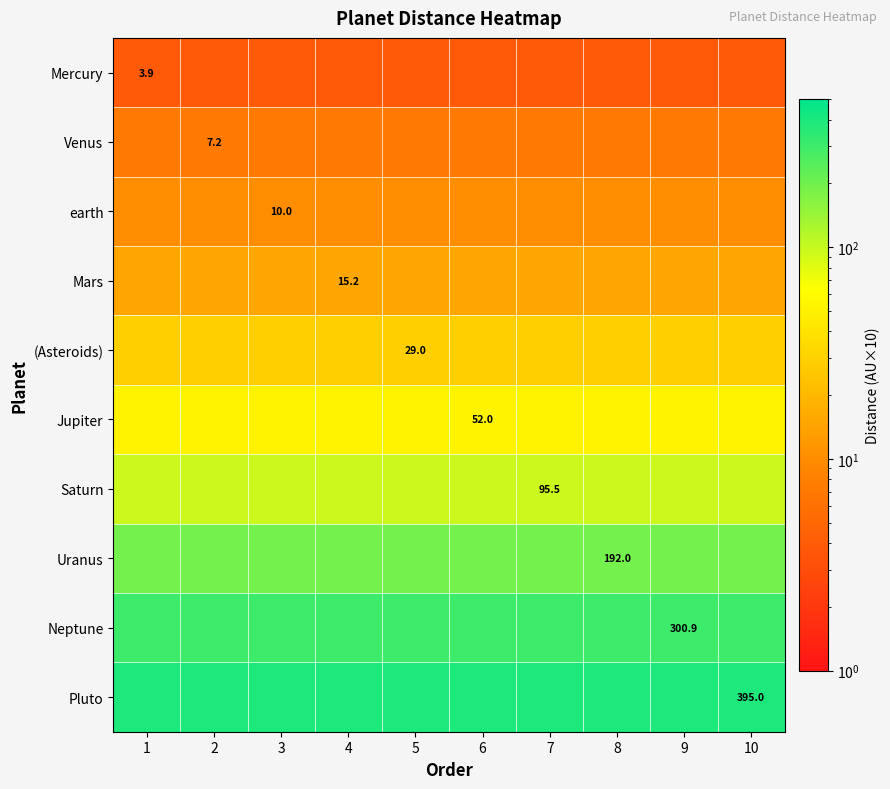

What is the total value across all series at 5?

1100.7